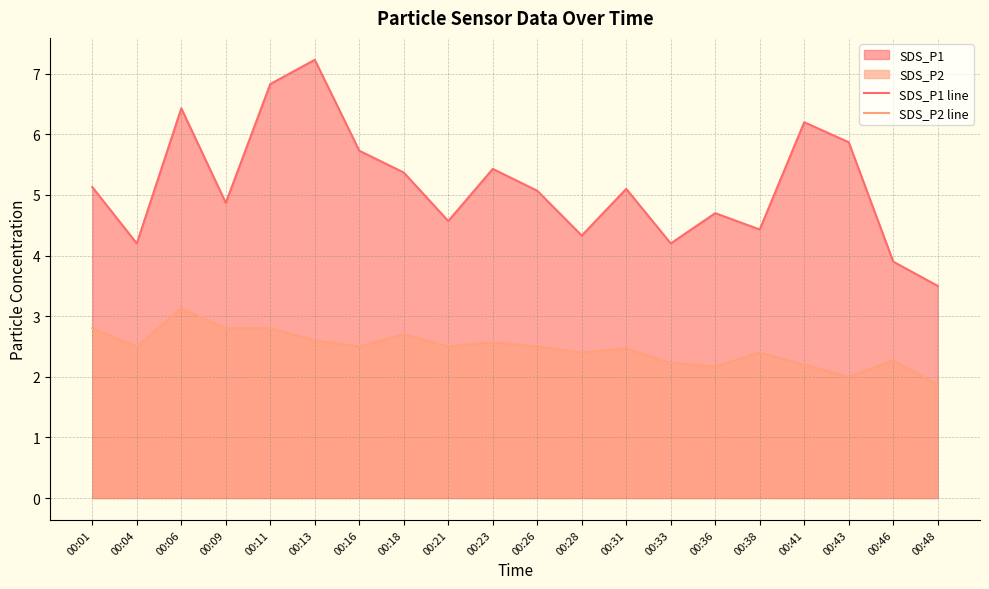

Where is the first local maximum for SDS_P1 line?

00:06